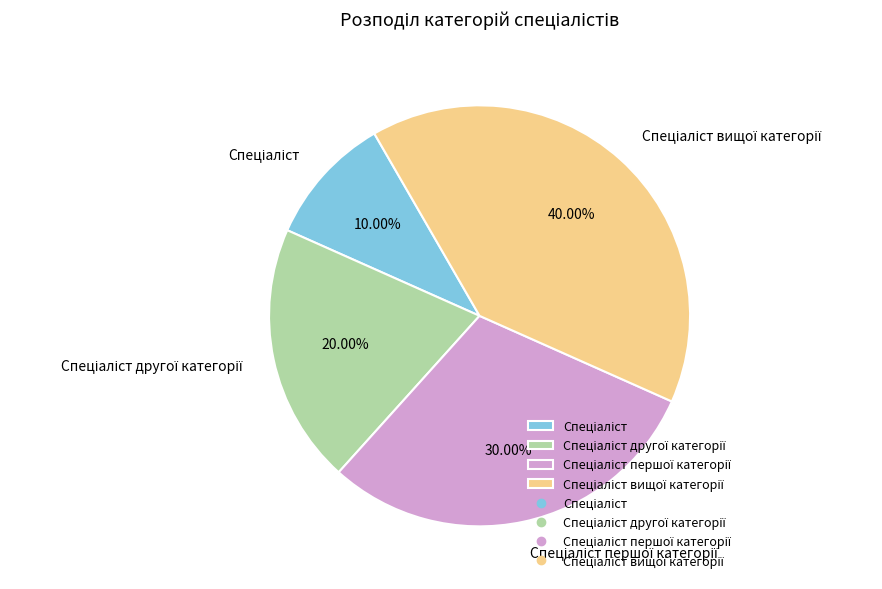

To the nearest percent, what is the average slice percentage?

25%